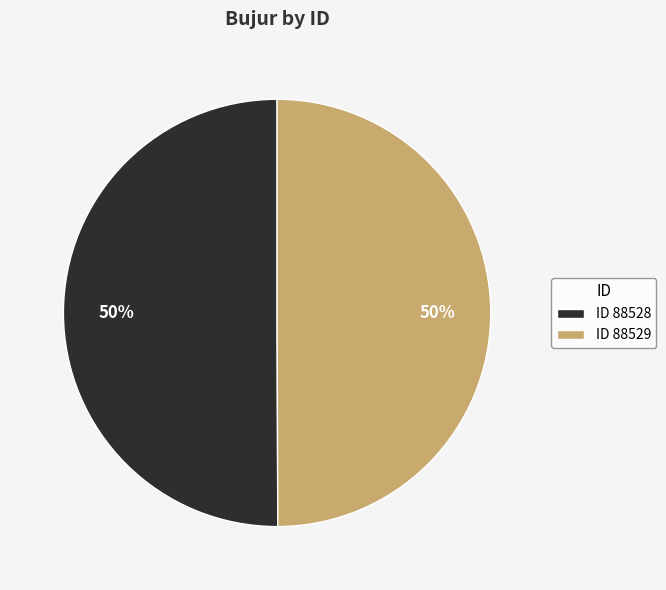

Combined, do ID 88529 and ID 88528 account for over 50%?

Yes